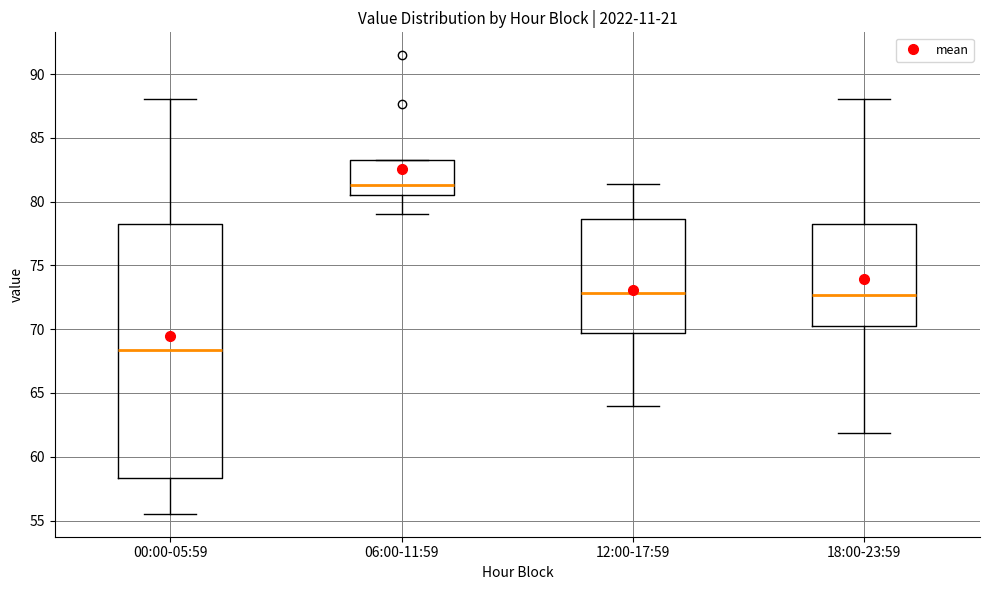

Comparing the boxes themselves (not the whiskers), which one is the tallest?

00:00-05:59